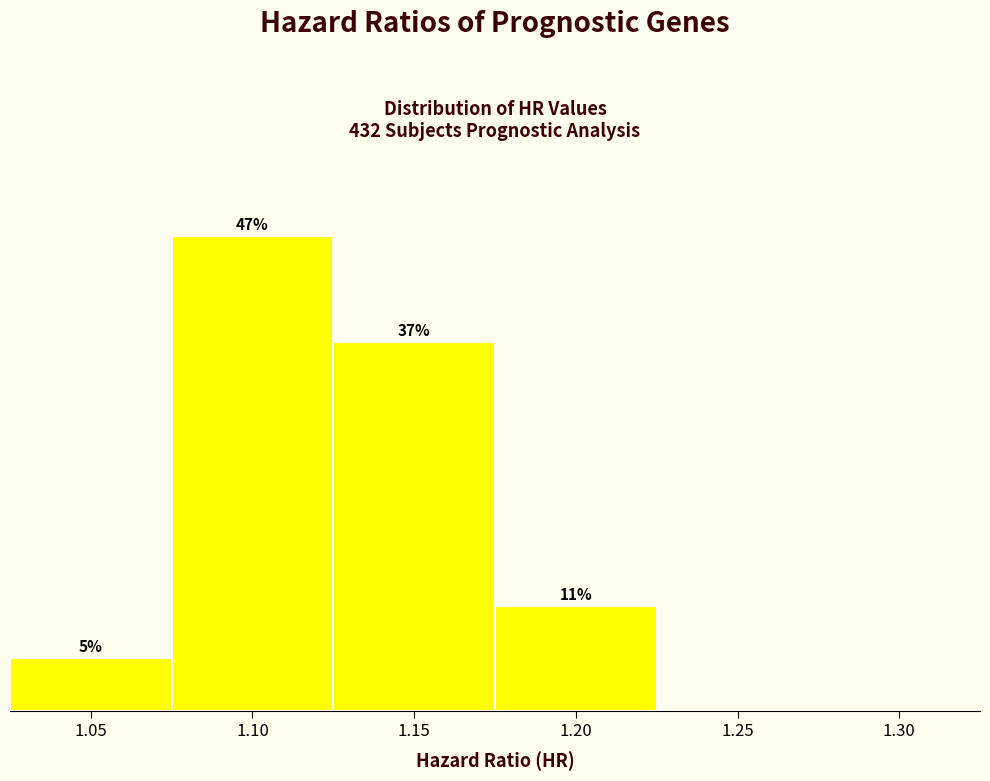

Are the bars horizontal?

No